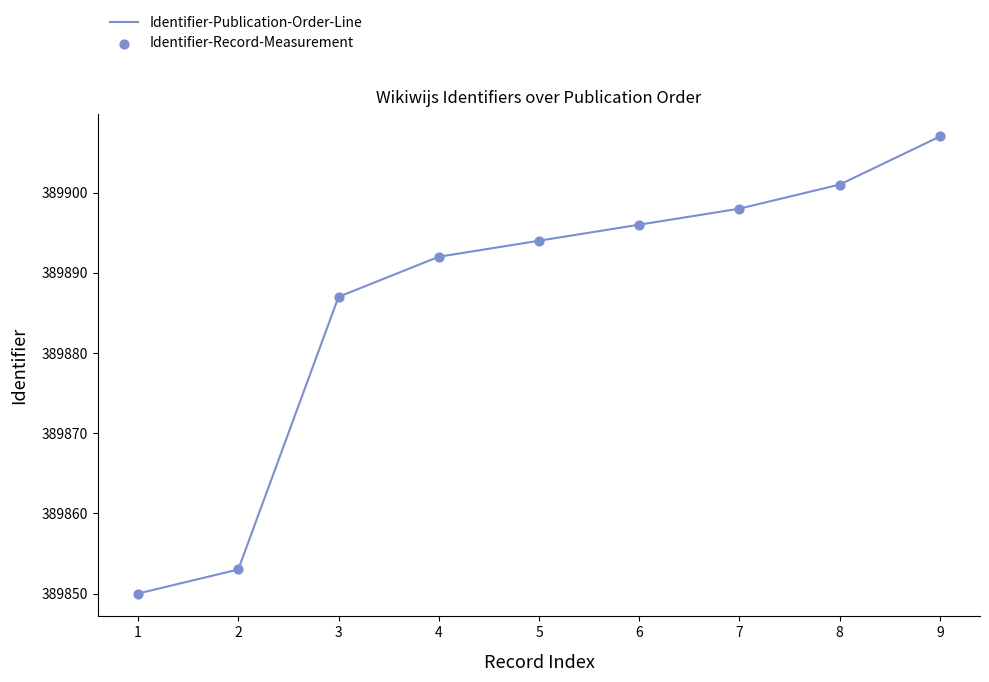

List the labels in order of value, largest first.

9, 8, 7, 6, 5, 4, 3, 2, 1